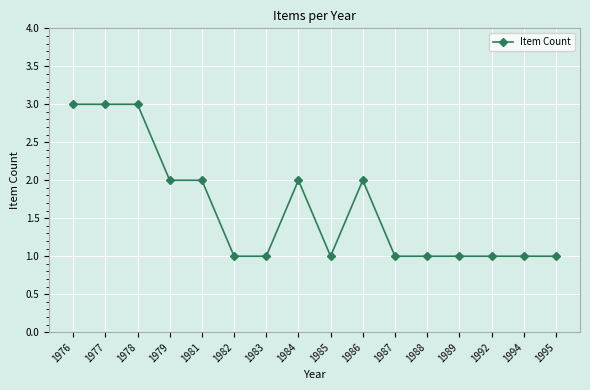

True or false: there are more than 1 points higher than both neighbors.

True